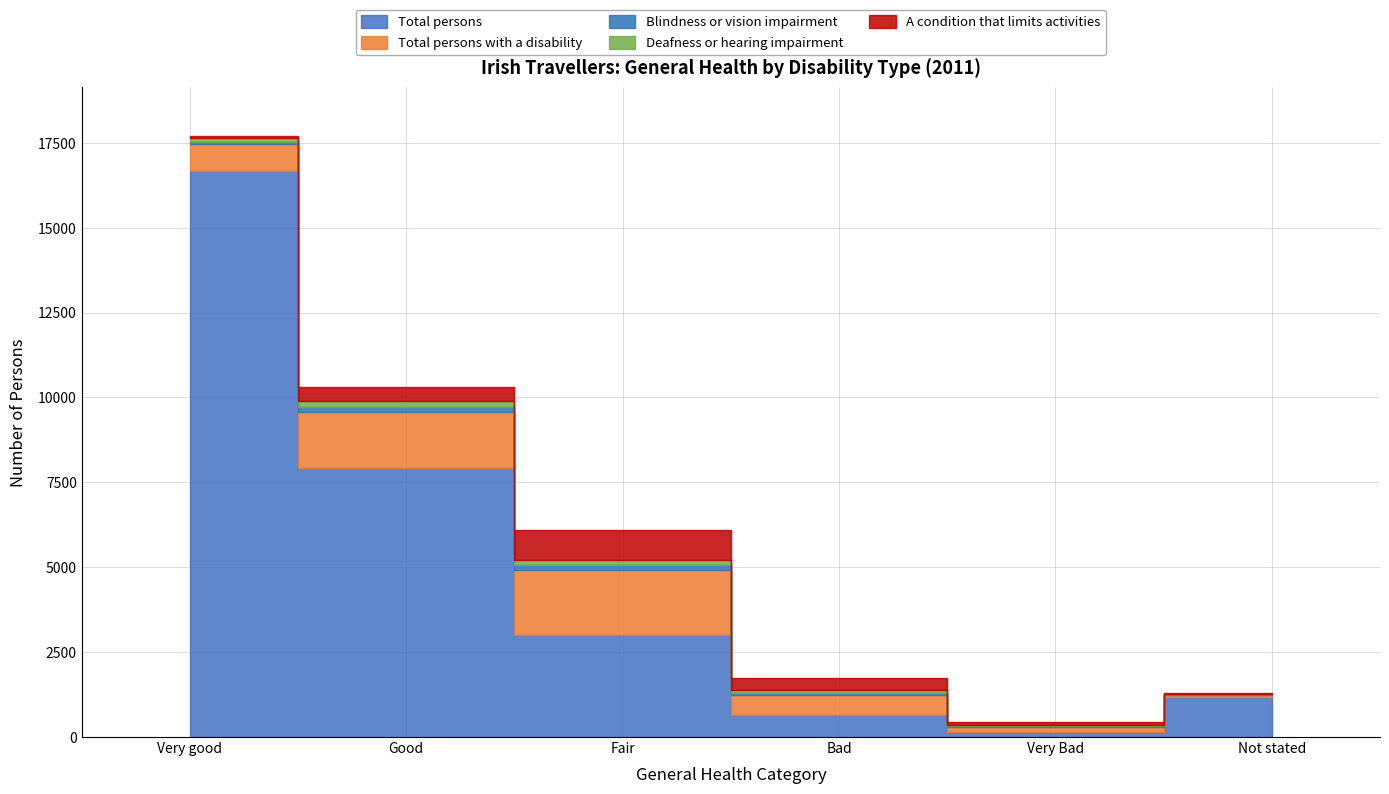

At which label does Blindness or vision impairment reach its peak?

Good